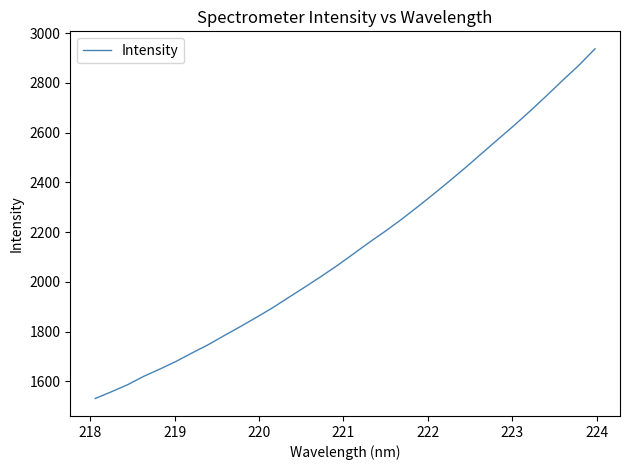

What is the difference between the maximum and minimum values?

1405.2